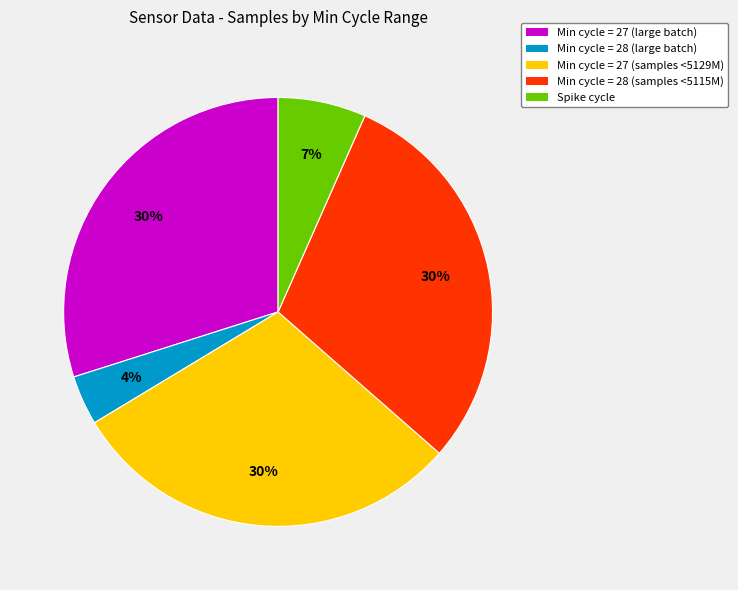

To the nearest percent, what is the average slice percentage?

20%